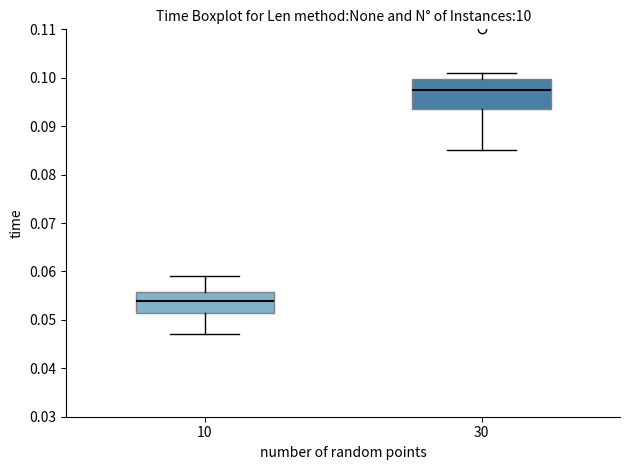

Comparing the boxes themselves (not the whiskers), which one is the tallest?

30